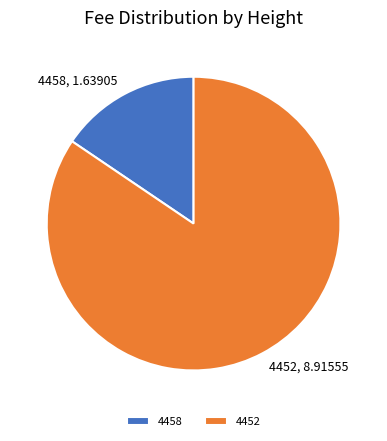

What is the ratio of the value at 4458 to the value at 4452?

0.2